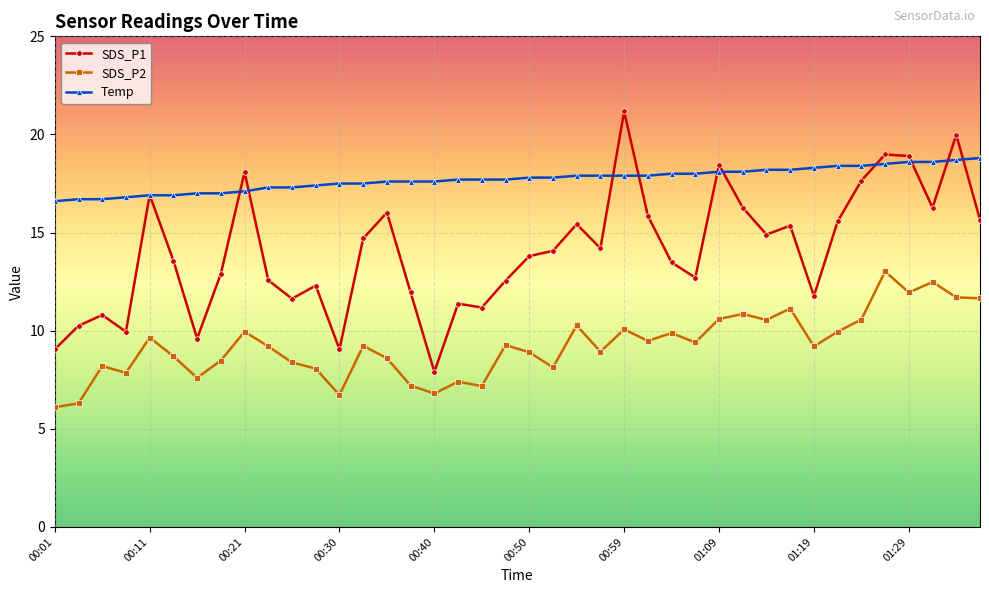

Which series has the widest spread of values?

SDS_P1